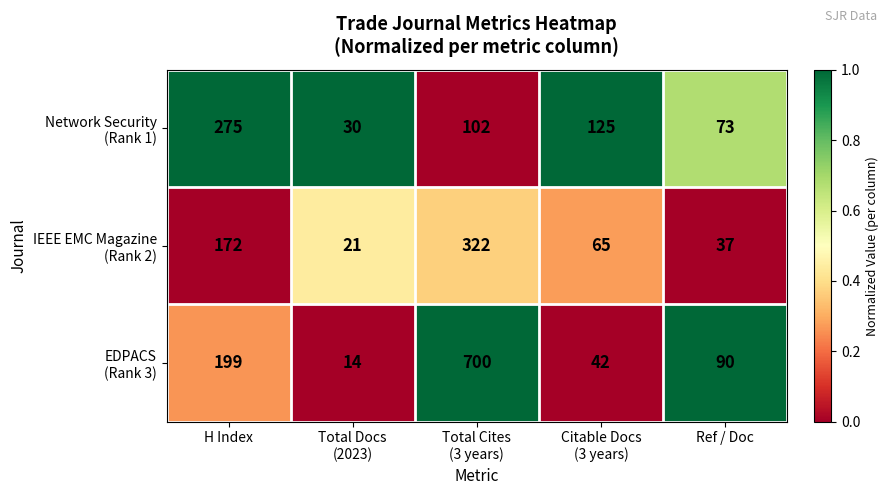

How many categories are shown in the chart?

5